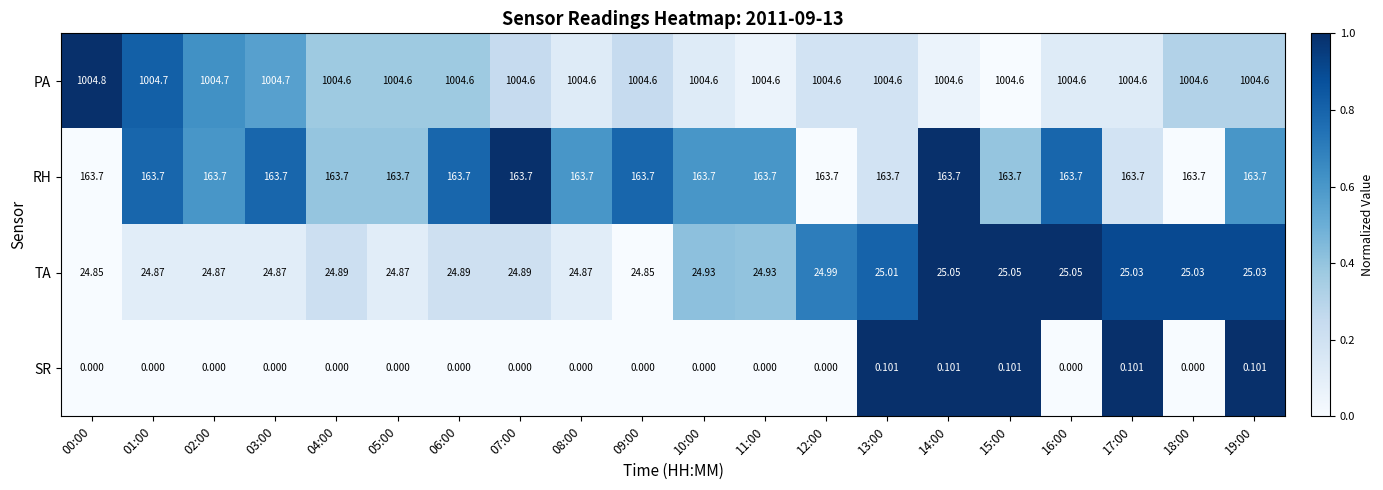

Which series changed the most between 09:00 and 19:00?

TA